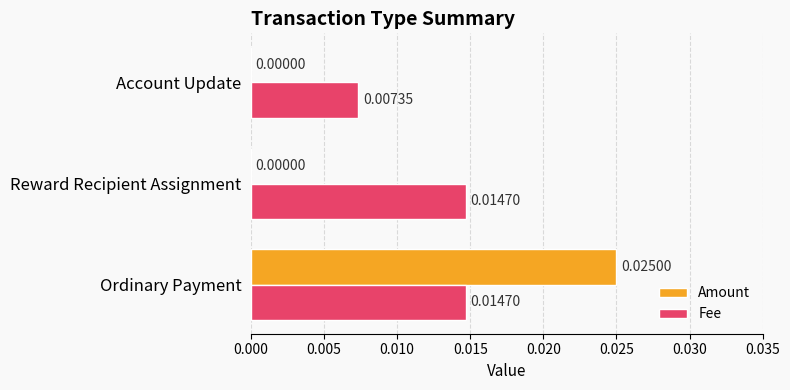

What are all the series names shown in the legend?

Amount, Fee